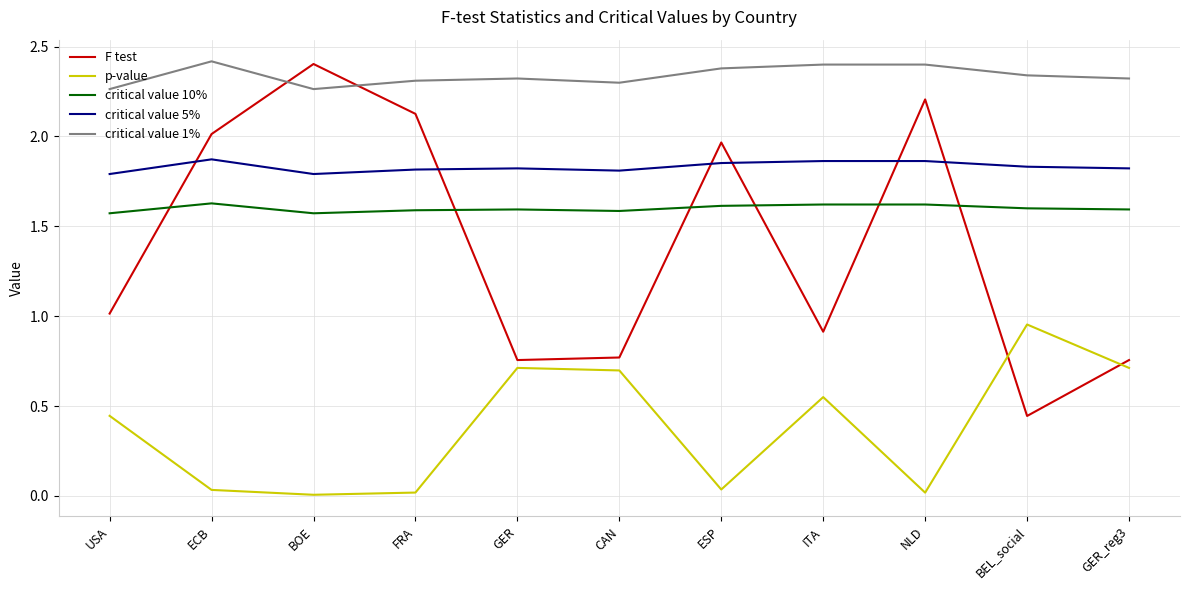

Which series has the widest spread of values?

F test